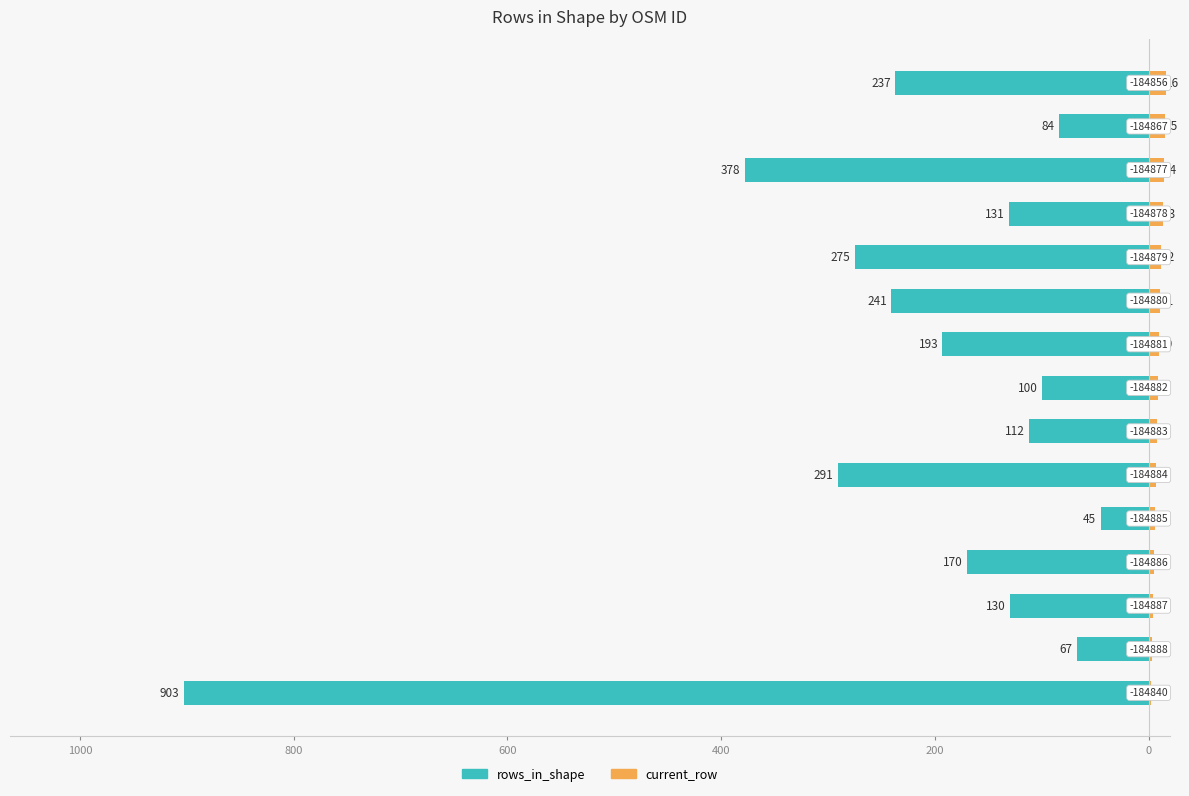

How many bars are there in total?

30